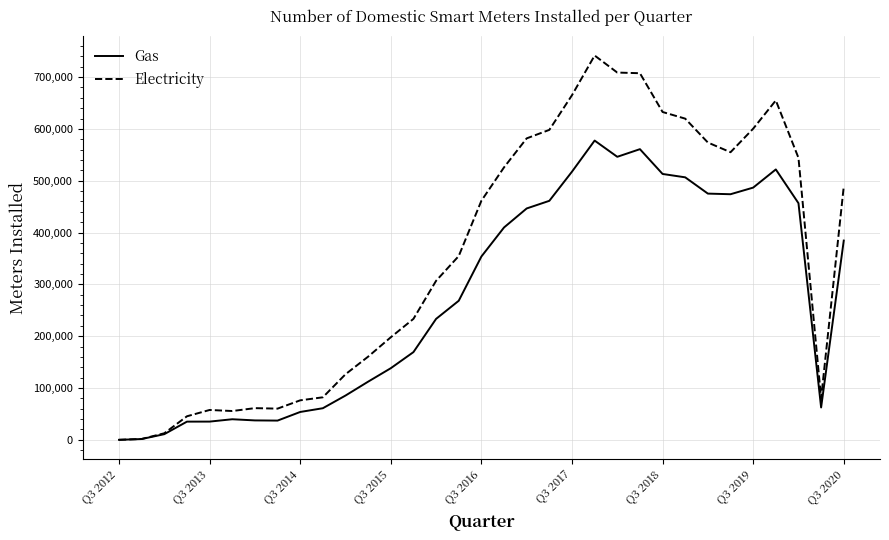

List the series in order of their peak value, highest first.

Electricity, Gas